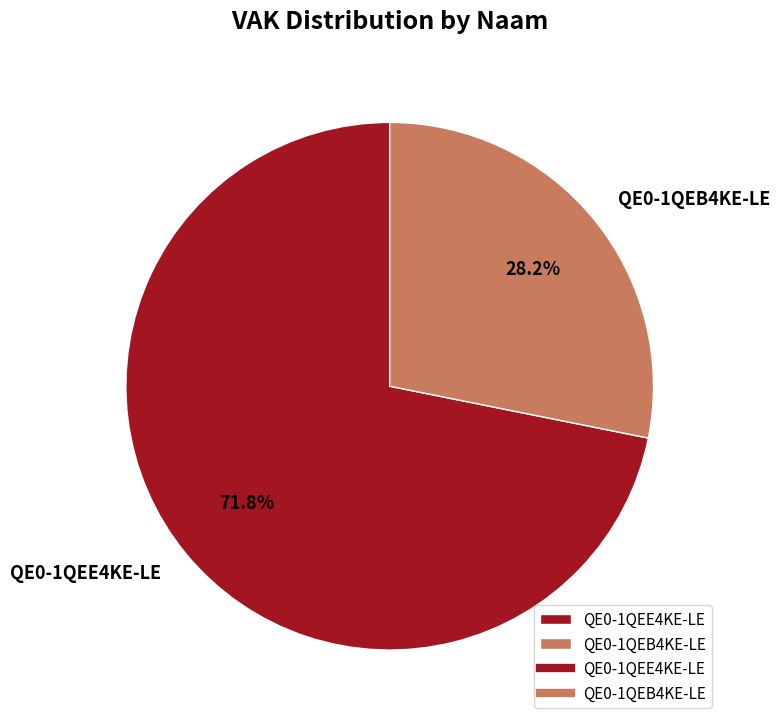

Count the number of slices in the pie.

2